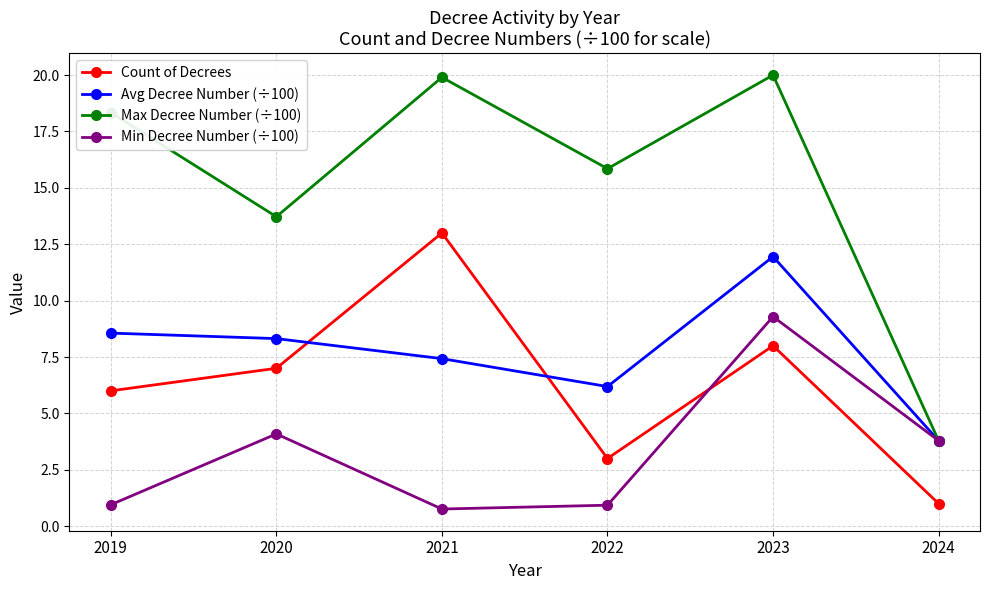

Rank the series by their maximum value, from highest to lowest.

Max Decree Number (÷100), Count of Decrees, Avg Decree Number (÷100), Min Decree Number (÷100)